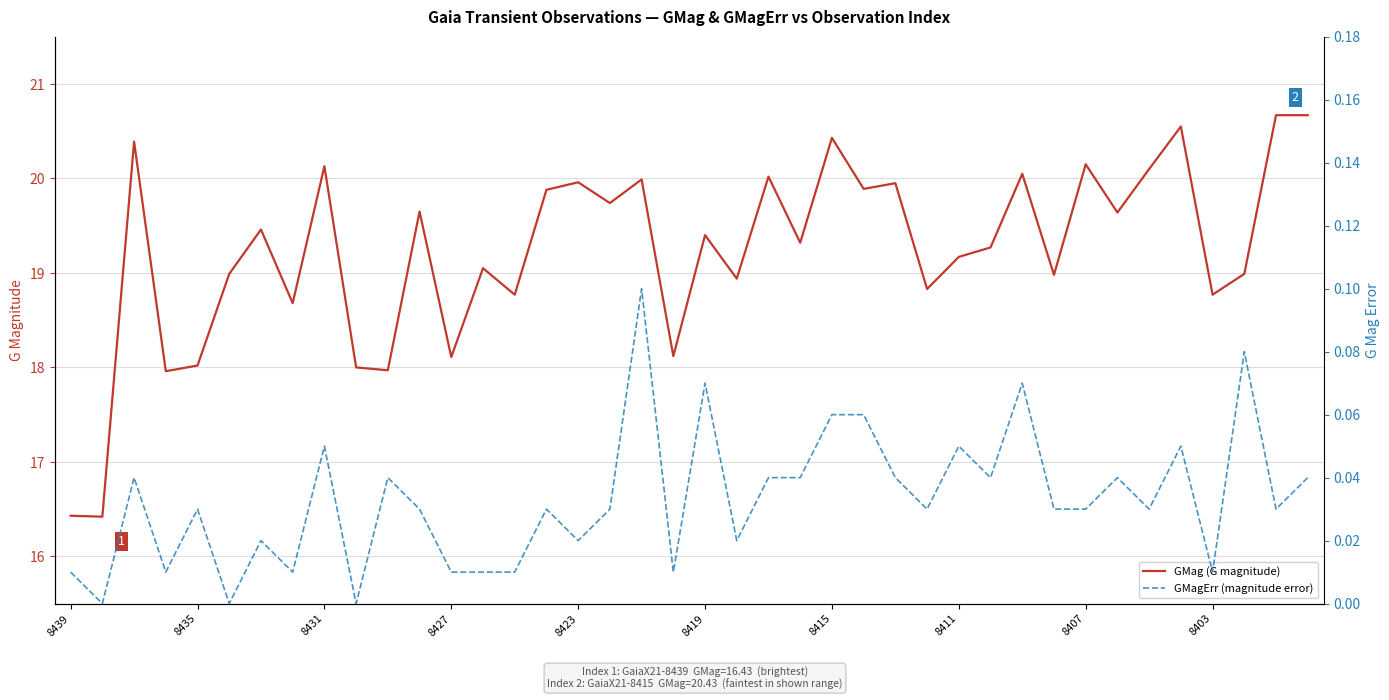

What is the minimum value for GMag (G magnitude)?

16.4